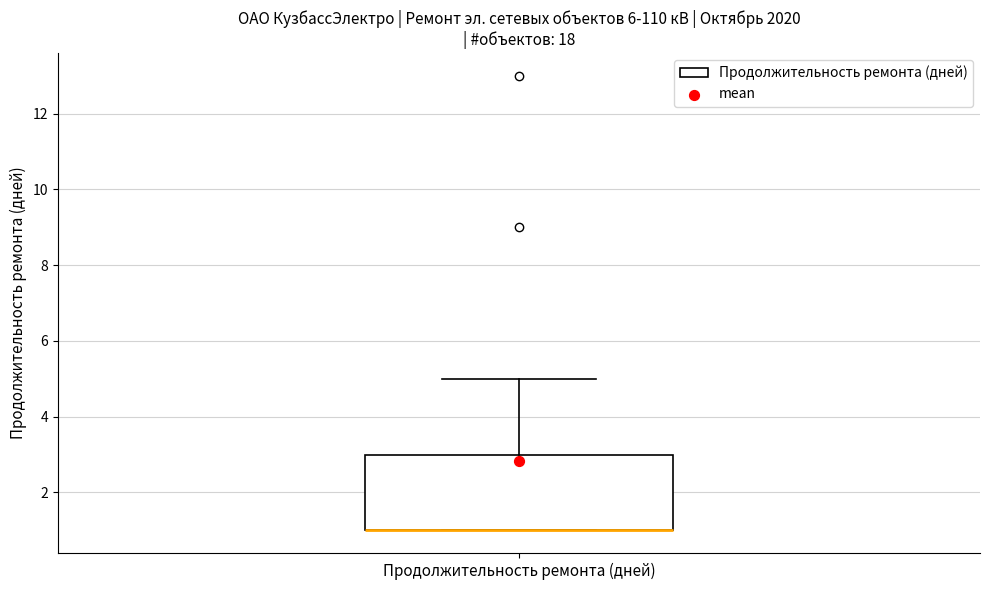

Where does the upper whisker of the box for Продолжительность ремонта (дней) end on the y-axis? The values are not printed on the chart, so give them approximately, as read against the axis.

5